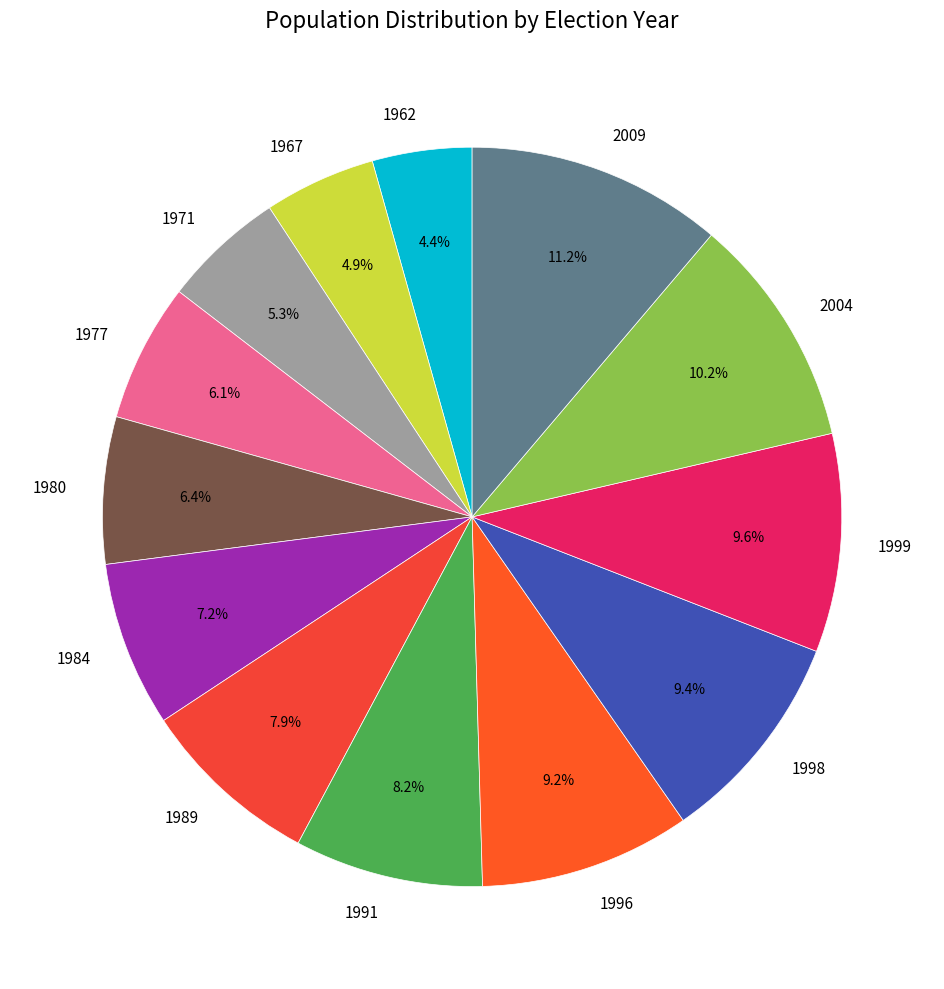

How many segments does this pie chart have?

13